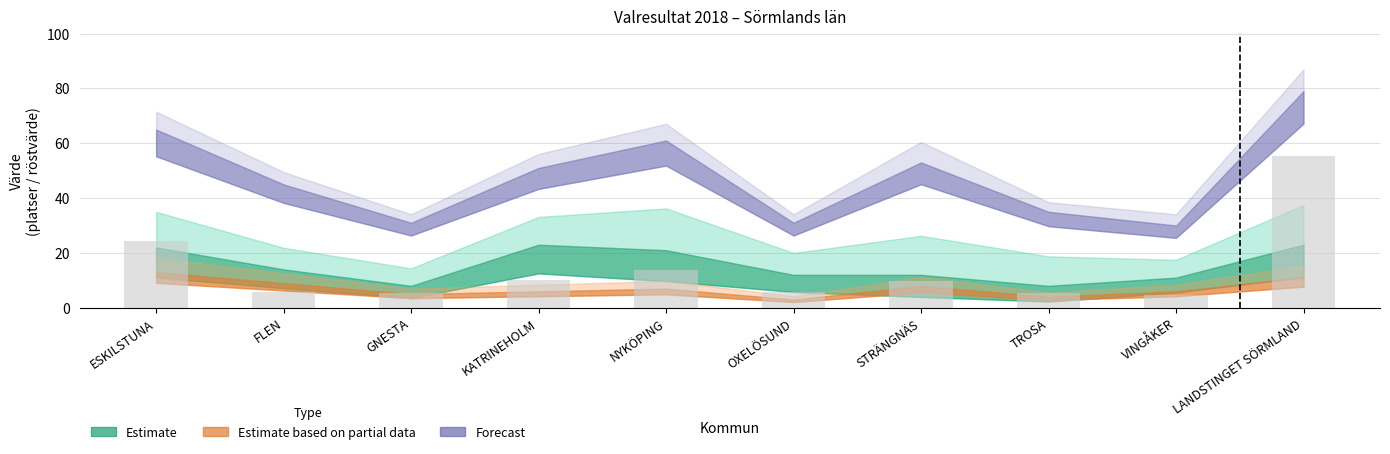

What is the minimum value shown in the chart?

4.5